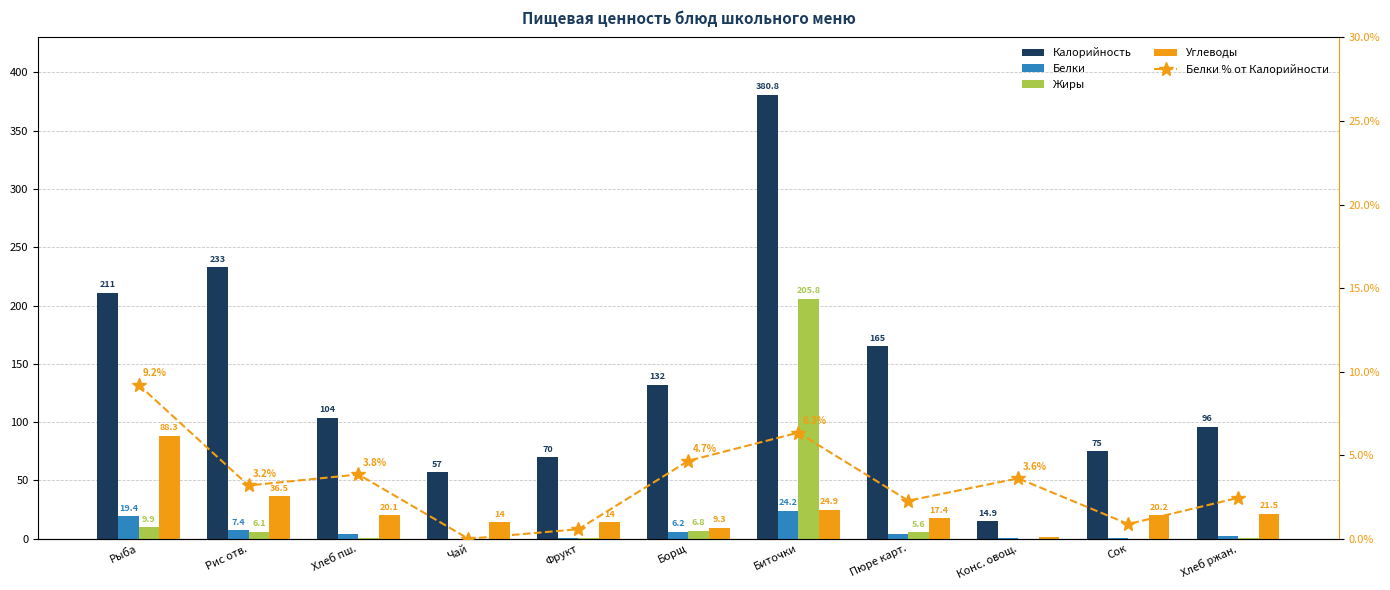

Rank the series by their maximum value, from lowest to highest.

Белки % от Калорийности, Белки, Углеводы, Жиры, Калорийность